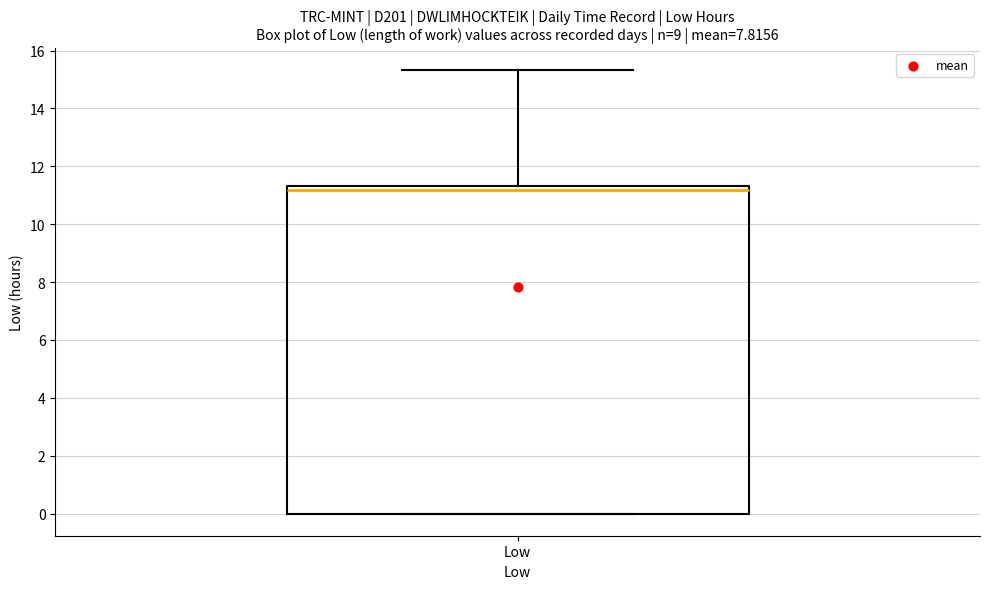

Read this box plot against the y-axis: the position of the median line, the range covered by the box, and the ends of both whiskers. The values are not printed on the chart, so give them approximately, as read against the axis.

median 11.2, box 0.0 to 11.4, whiskers 0.0 to 15.4